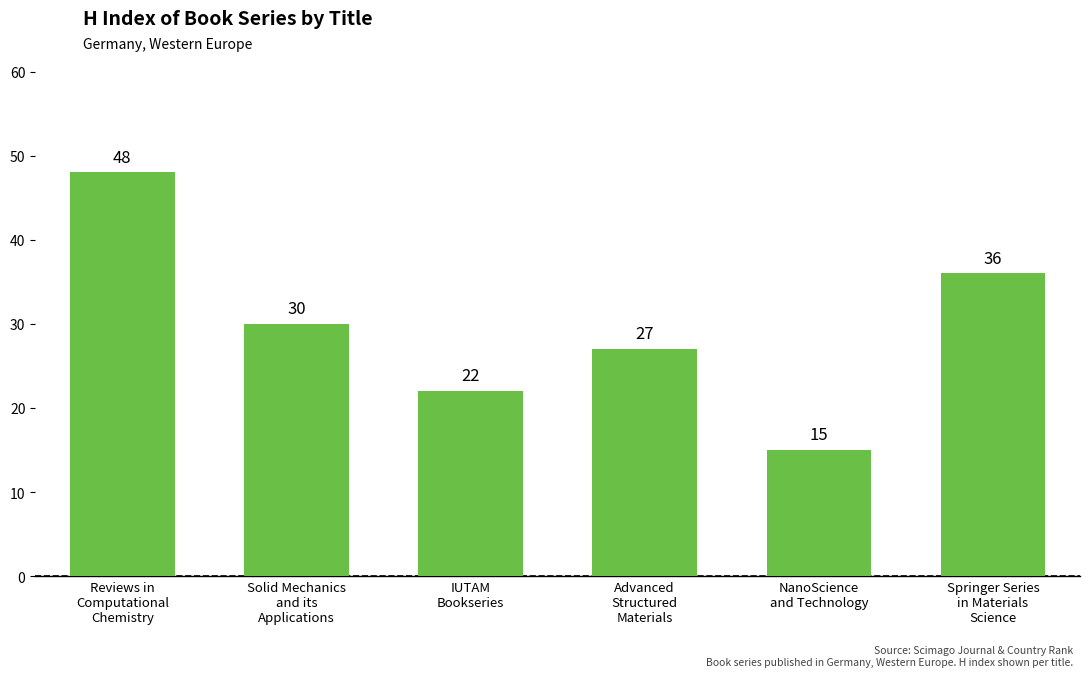

What position from the left is Advanced
Structured
Materials?

4